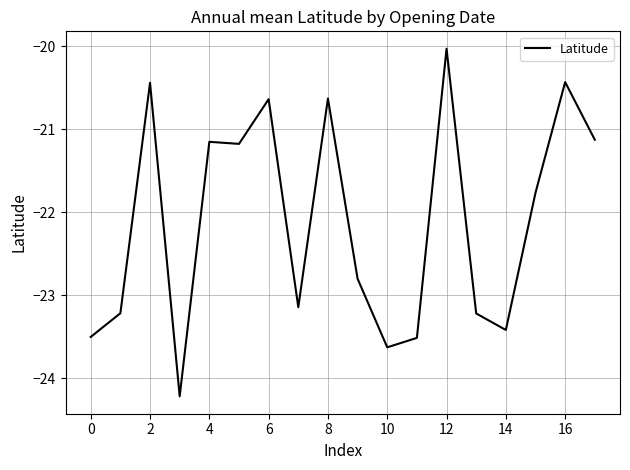

What is the difference between the maximum and minimum values?

4.2